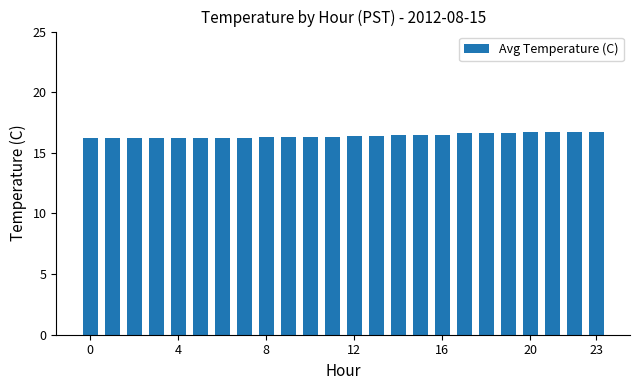

What is the maximum value shown in the chart?

16.7